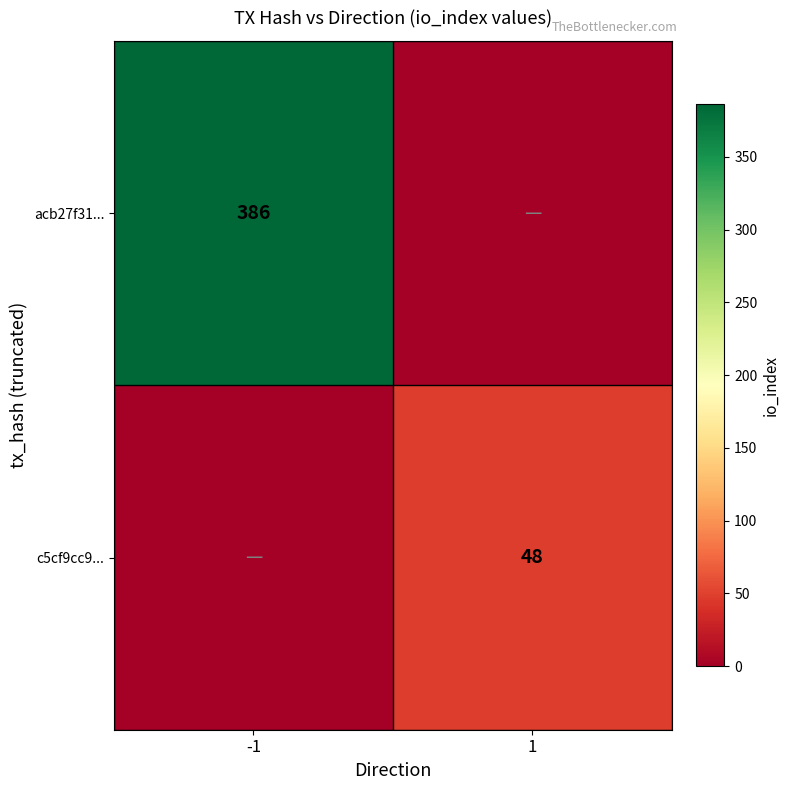

The c5cf9cc9... series shows 84 at 1. True or false?

False